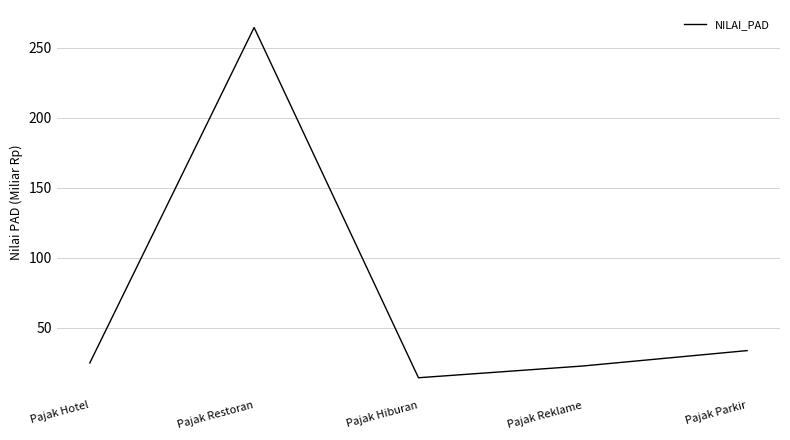

True or false: there are more than 1 points higher than both neighbors.

False